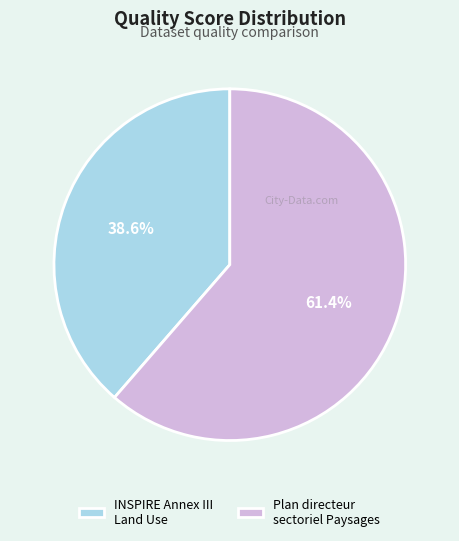

Does any single category account for the majority?

Yes